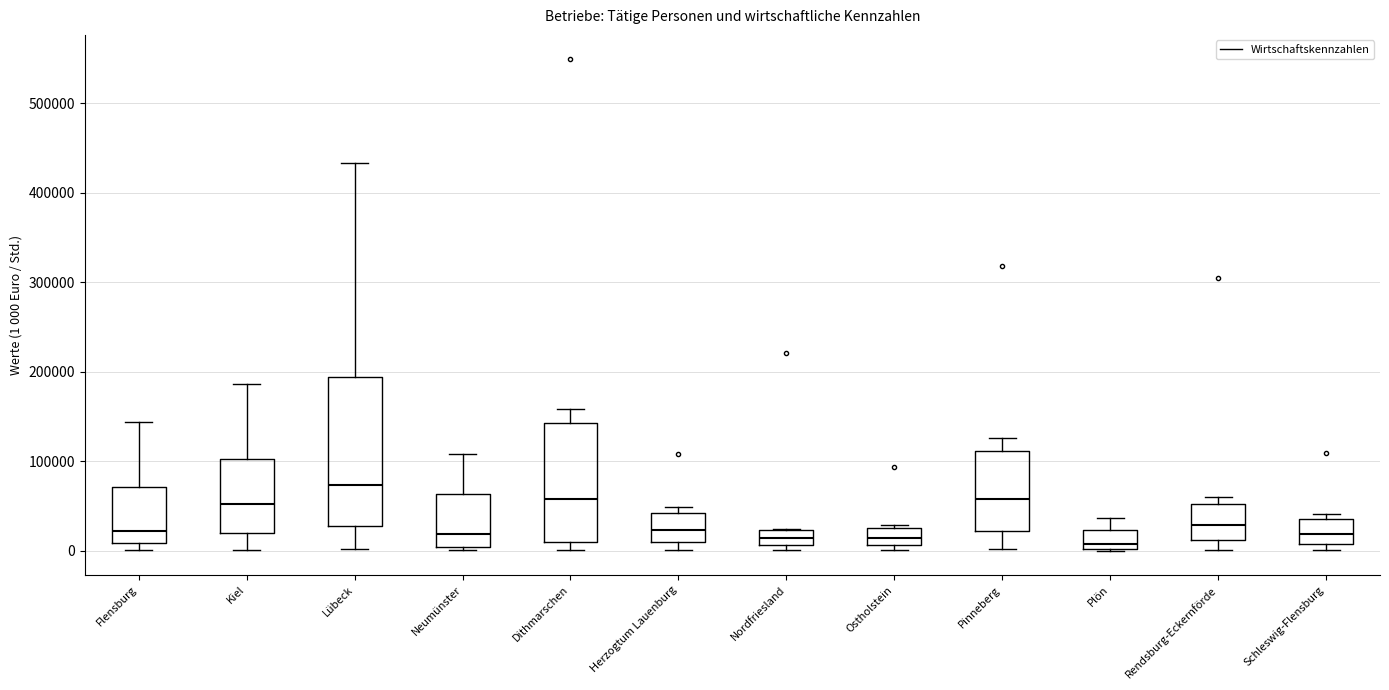

Where is the upper edge of the box for Flensburg on the y-axis? The values are not printed on the chart, so give them approximately, as read against the axis.

70000